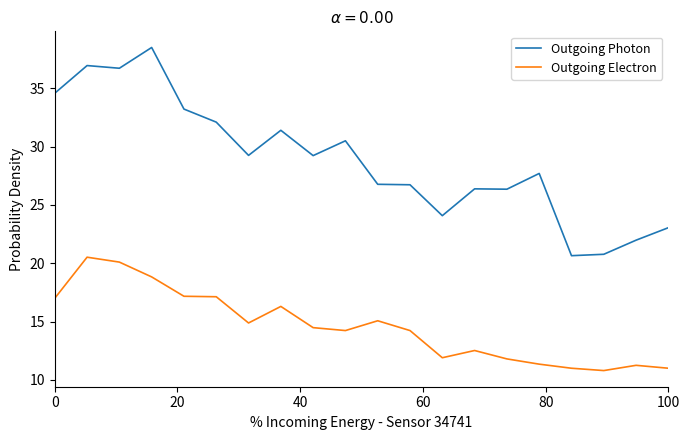

True or false: Outgoing Photon and Outgoing Electron intersect in this chart.

False